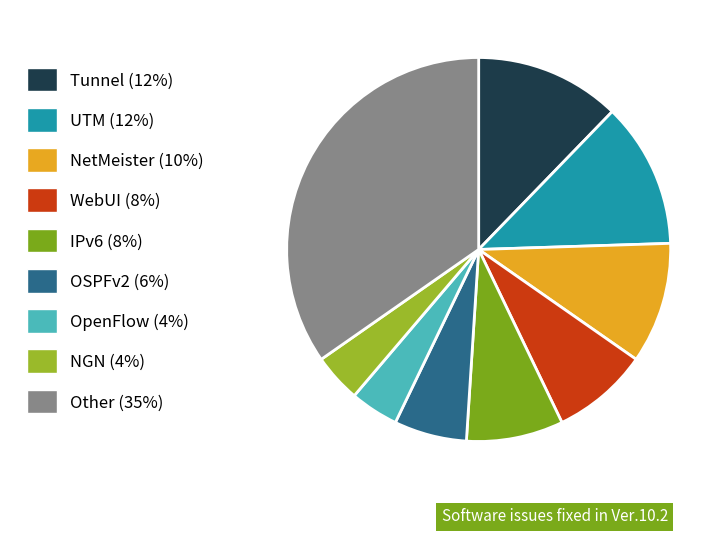

Approximately how many times larger is the value at NGN compared to UTM?

0.3